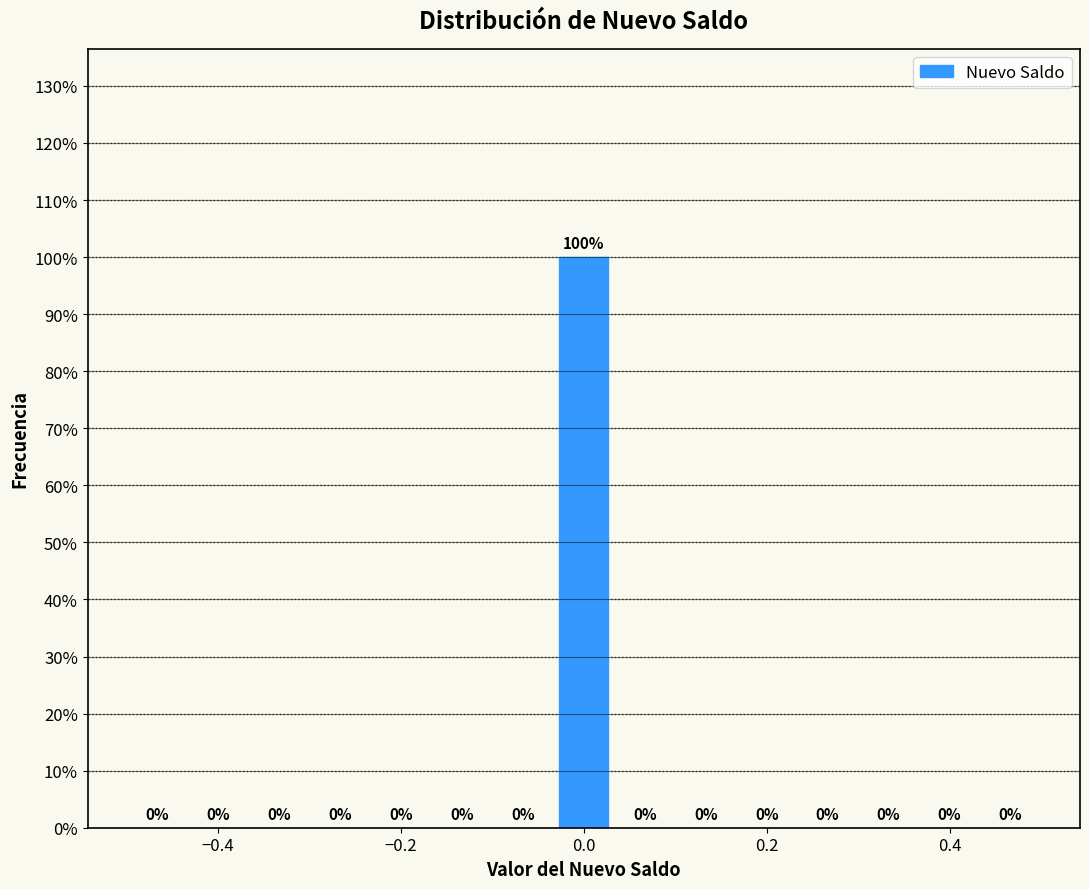

Read against the x-axis, roughly where is the centre of the tallest bar?

0.00